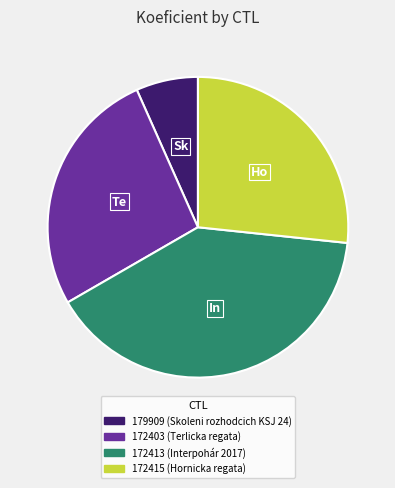

Count the number of slices in the pie.

4